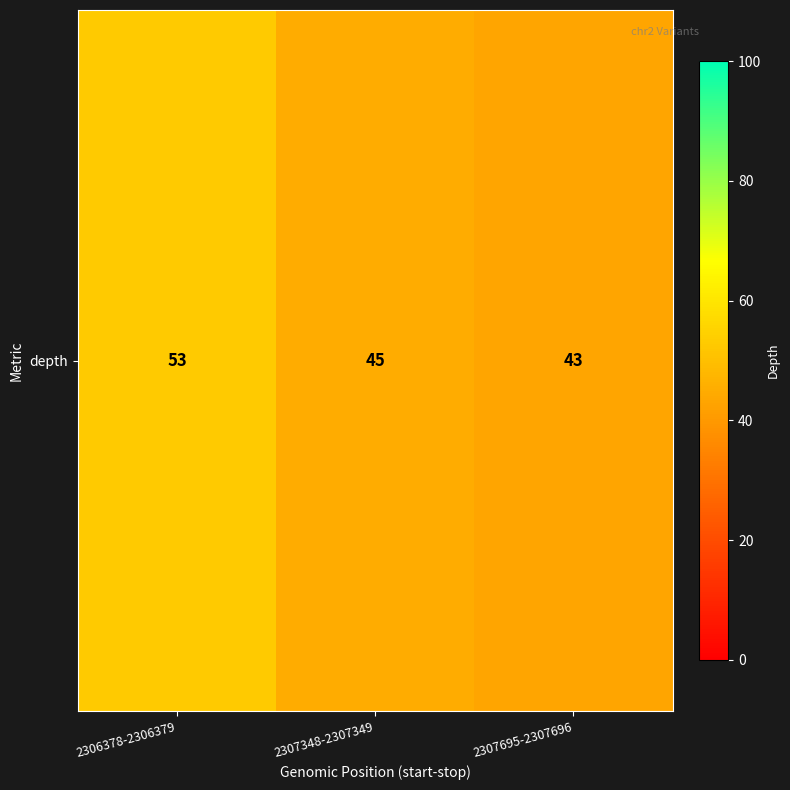

Rank the categories by value from lowest to highest.

2307695-2307696, 2307348-2307349, 2306378-2306379